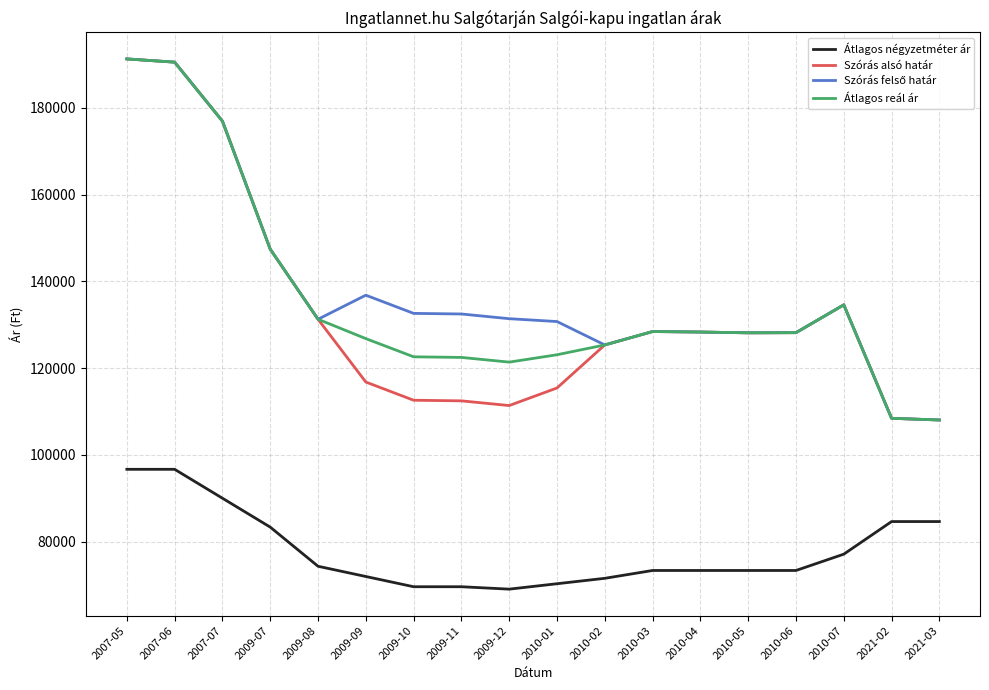

The value of Átlagos reál ár at 2007-05 is 191316. True or false?

True